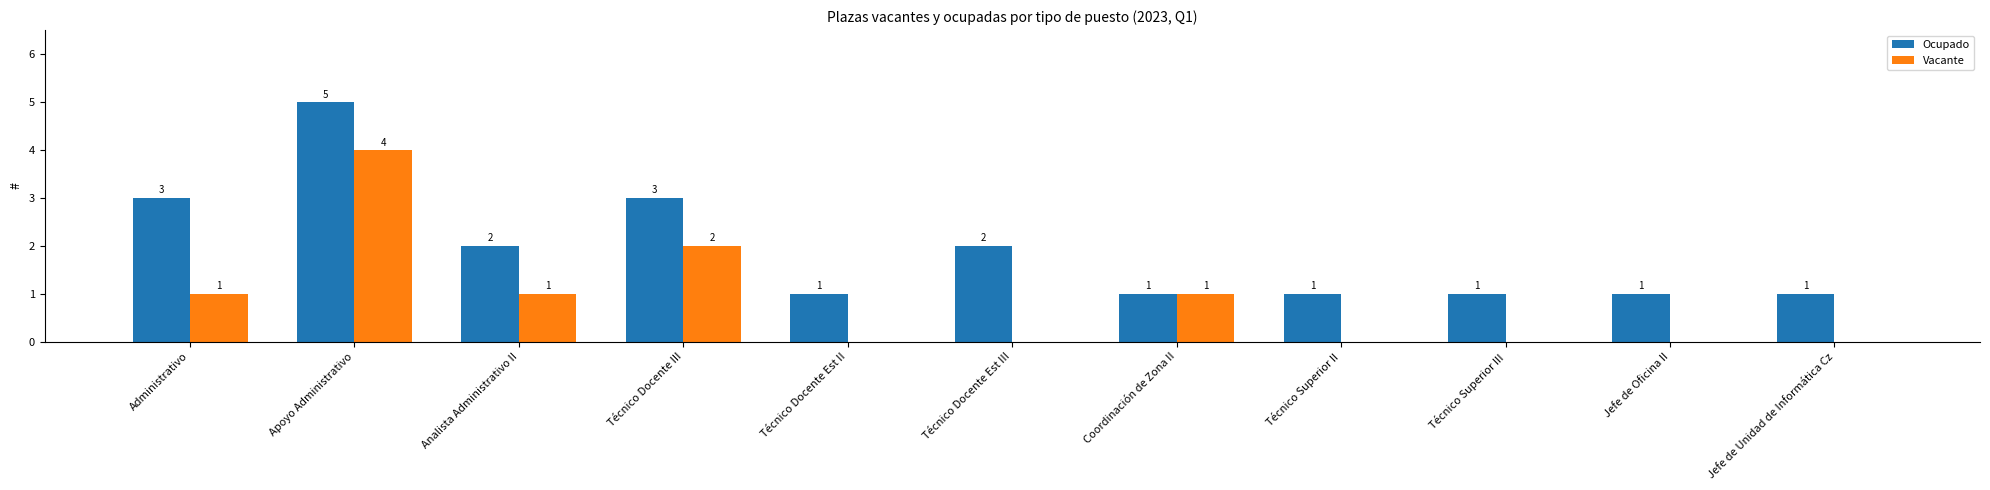

Which category has the highest value across all series?

Apoyo Administrativo